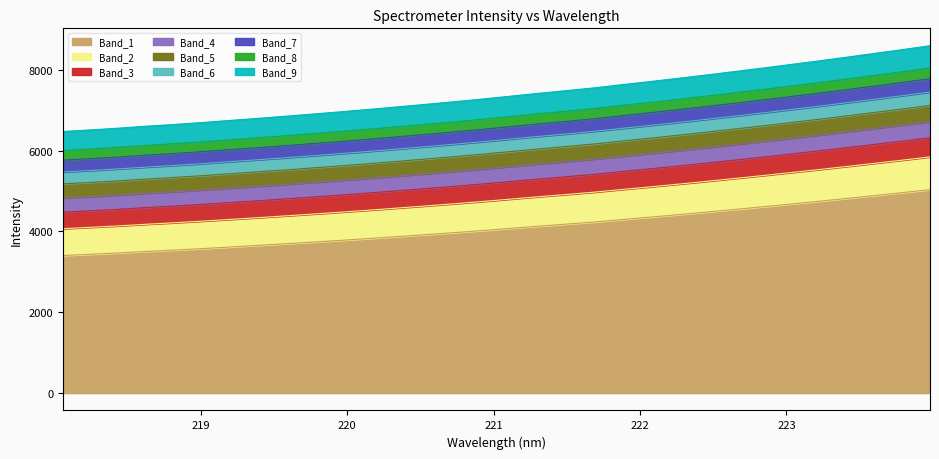

Does the chart display data point markers on the line(s)?

No